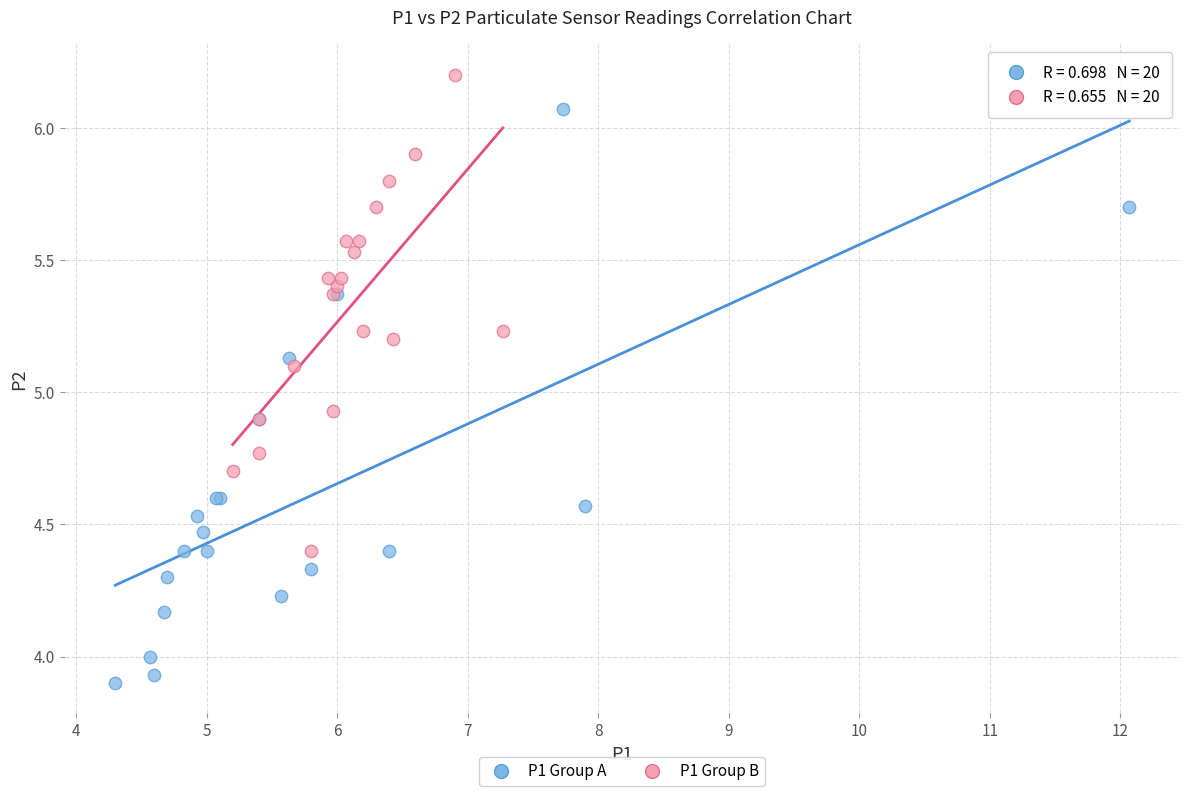

Which series contains the highest Y value?

P1 Group B